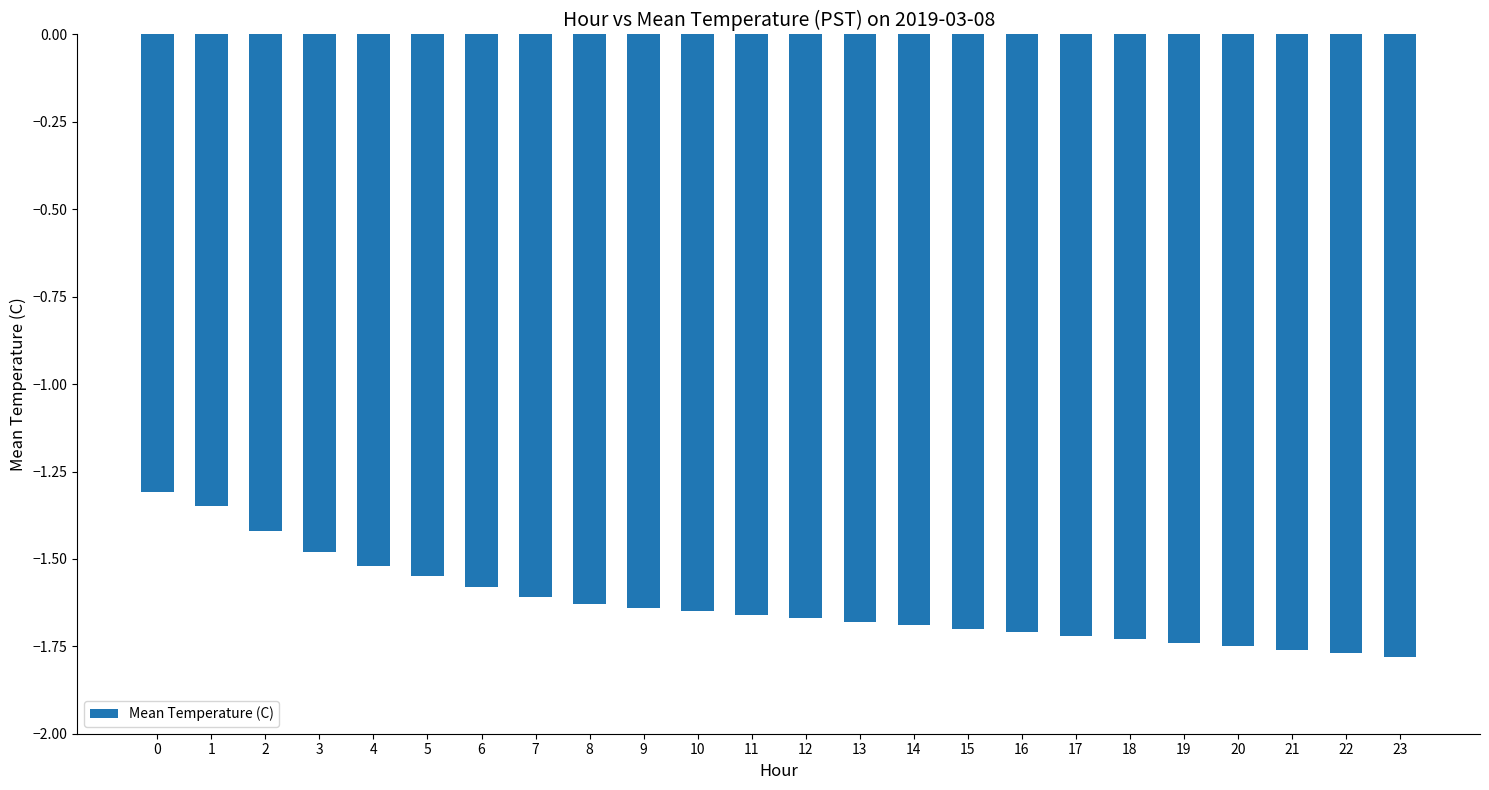

The chart shows a value of -1.2 at 19. True or false?

False